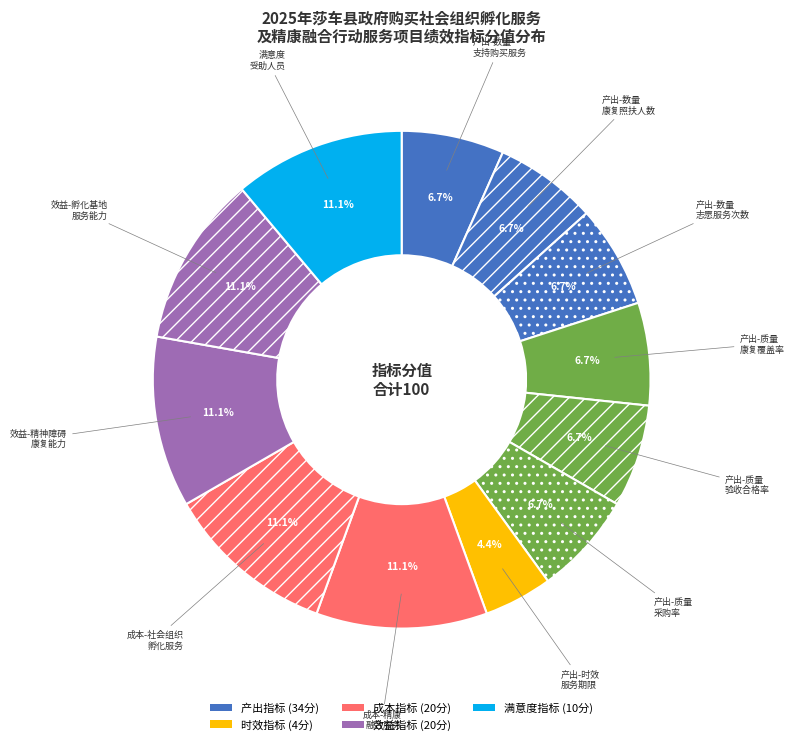

What is the smallest slice in the pie chart?

产出-时效 服务期限